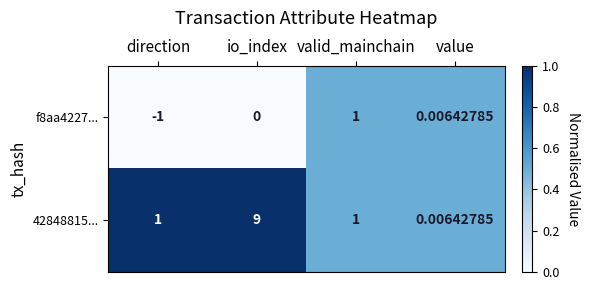

At which category does the chart reach its peak across all series?

io_index